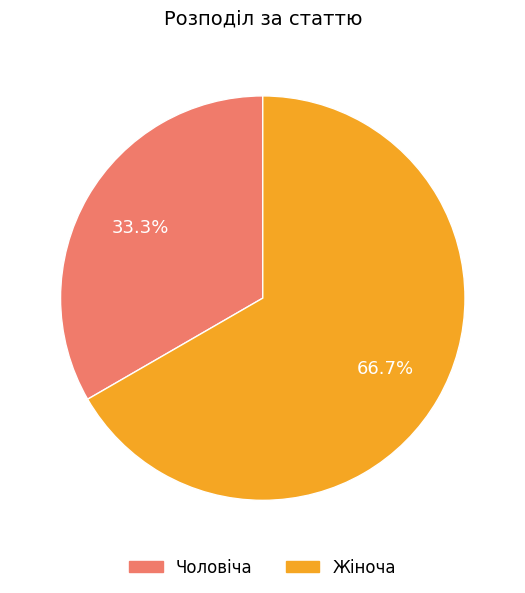

Which category has the smallest portion of the pie?

Чоловіча